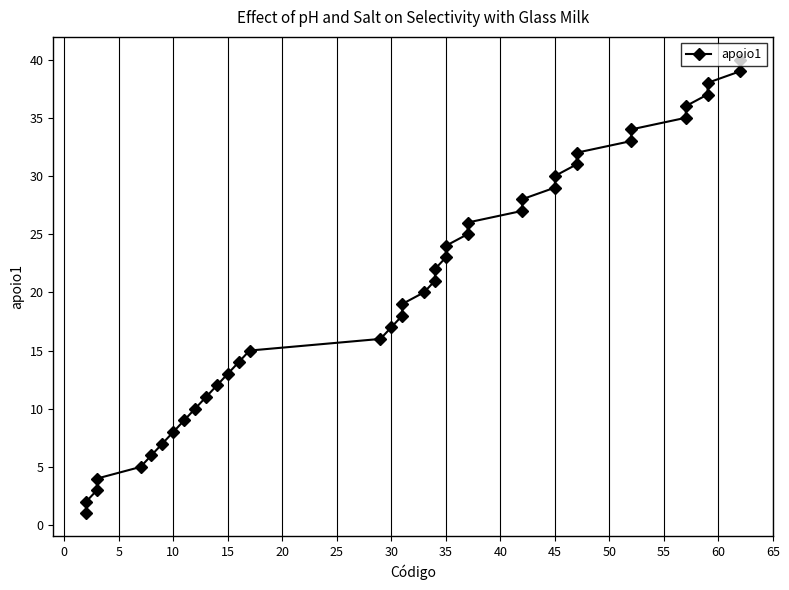

Does the chart have visible grid lines?

Yes